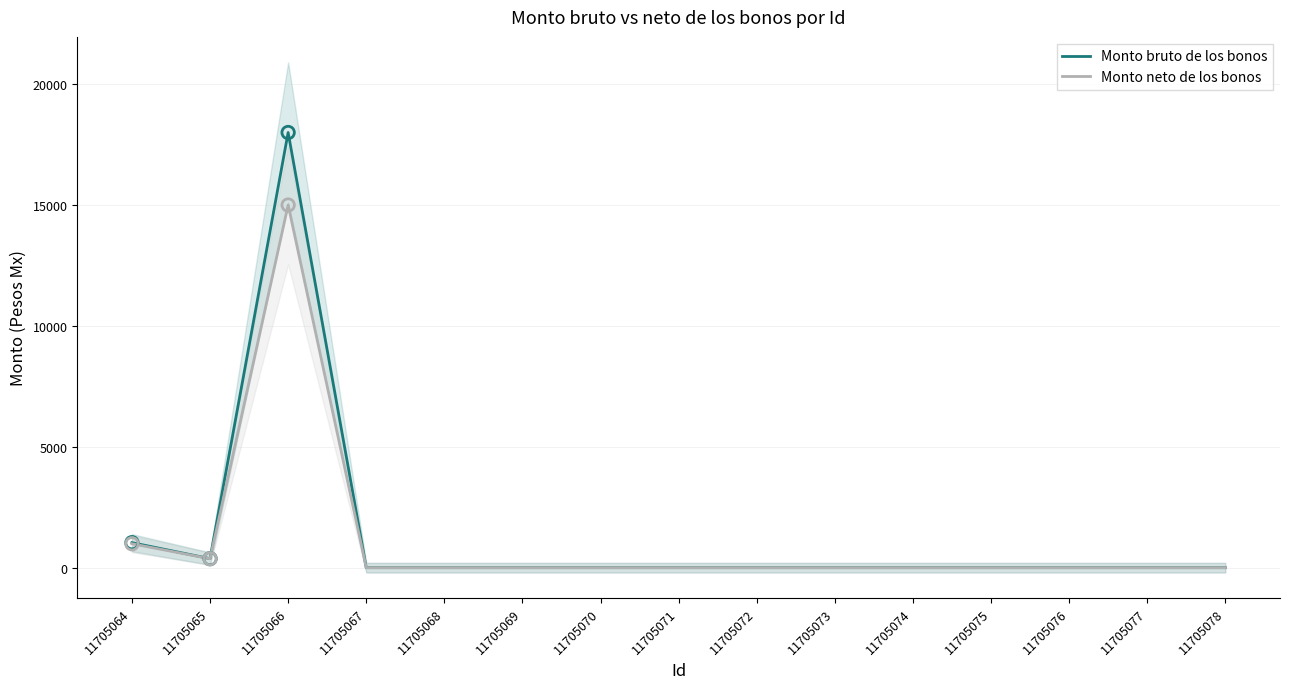

Which series has the largest total across all categories?

Monto bruto de los bonos